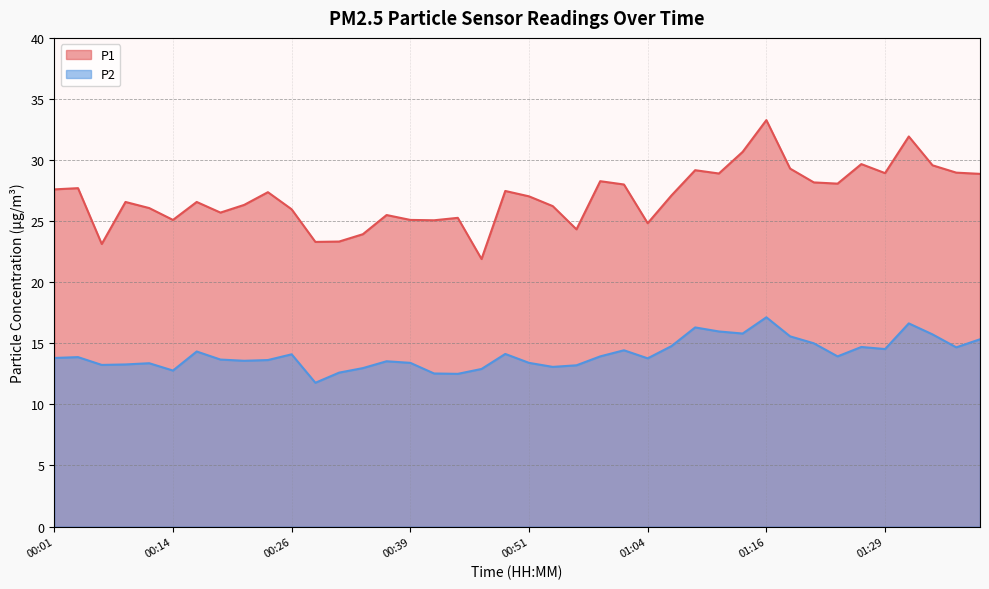

Which series has the largest range (max minus min)?

P1